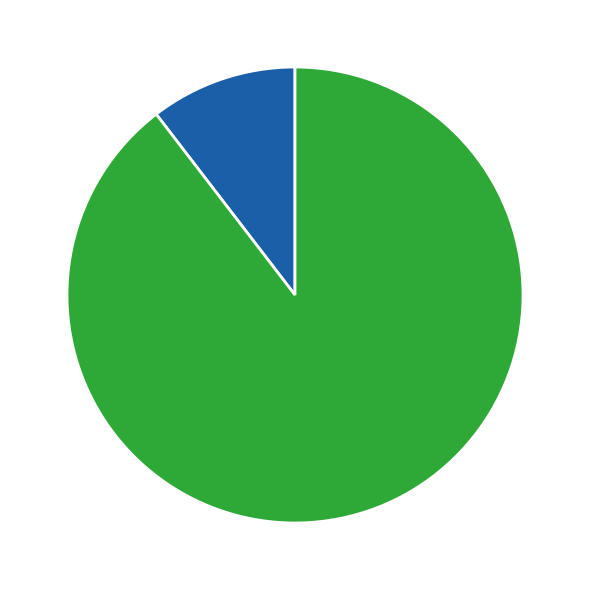

Count the number of slices in the pie.

2